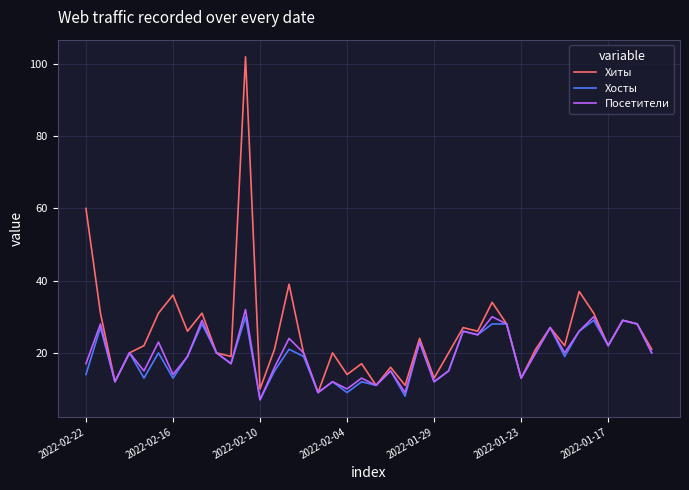

What is the greatest value displayed?

102